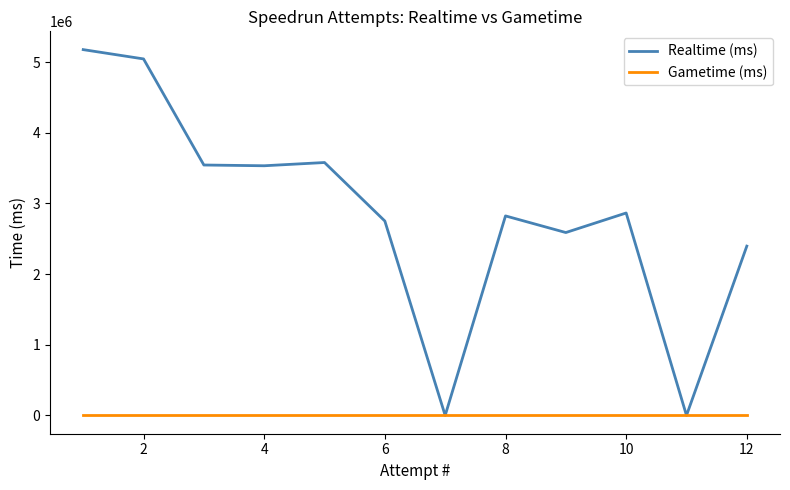

True or false: Realtime (ms) has more than 1 points higher than both neighbors.

True